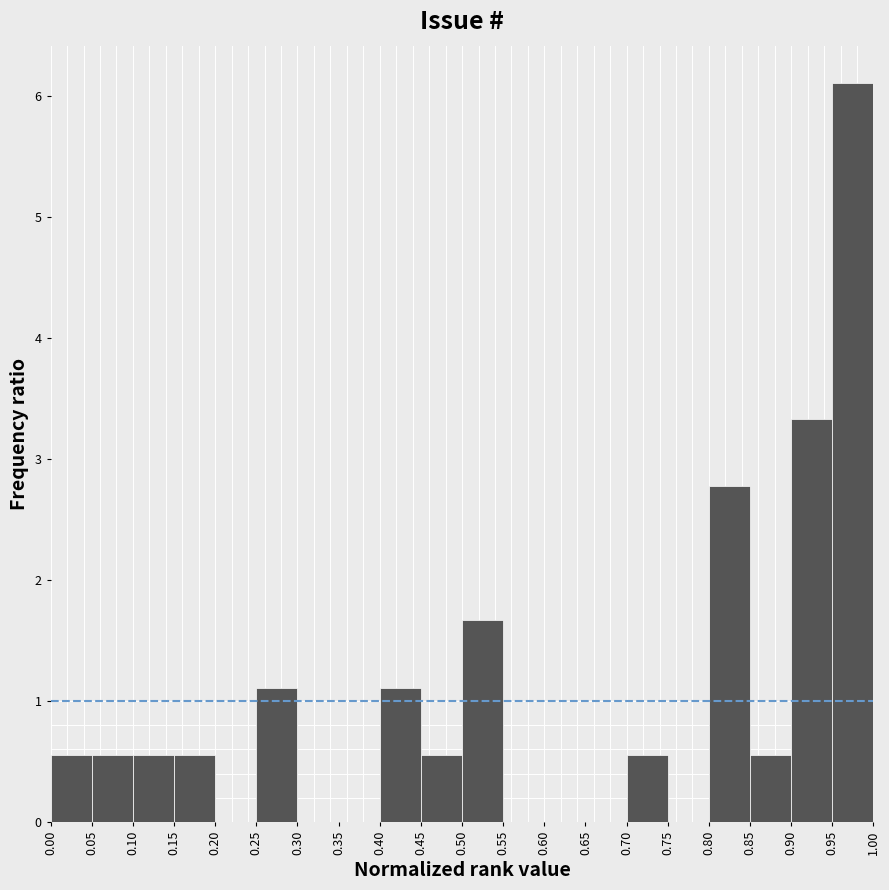

Reading left to right, list every bar in this chart as the range it spans on the x-axis followed by its height. The values are not printed on the chart, so give them approximately, as read against the axis.

0.00 to 0.05: 0.6
0.05 to 0.10: 0.6
0.10 to 0.15: 0.6
0.15 to 0.20: 0.6
0.20 to 0.25: 0
0.25 to 0.30: 1.1
0.30 to 0.35: 0
0.35 to 0.40: 0
0.40 to 0.45: 1.1
0.45 to 0.50: 0.6
0.50 to 0.55: 1.7
0.55 to 0.60: 0
0.60 to 0.65: 0
0.65 to 0.70: 0
0.70 to 0.75: 0.6
0.75 to 0.80: 0
0.80 to 0.85: 2.8
0.85 to 0.90: 0.6
0.90 to 0.95: 3.3
0.95 to 1.00: 6.1